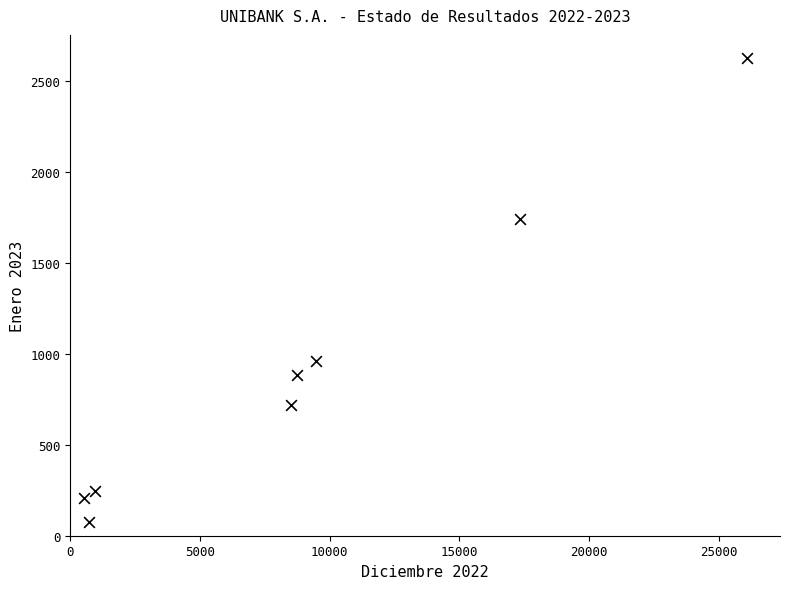

What is the range of X values (max minus min)?

25566.4